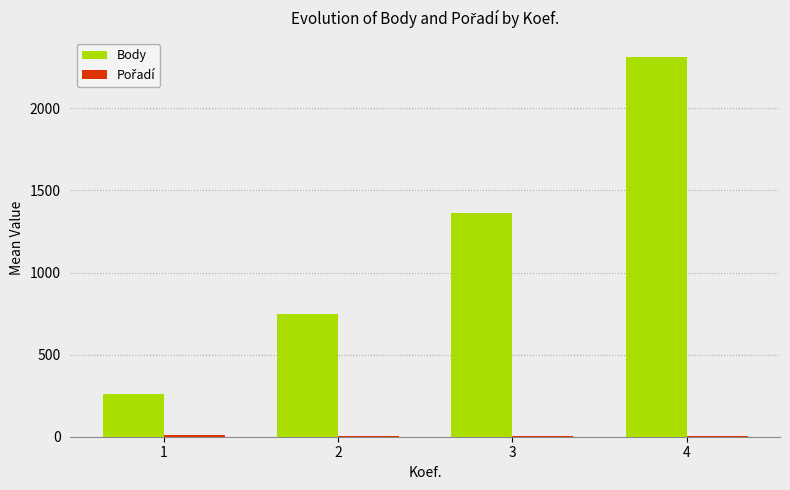

Which series has the widest spread of values?

Body